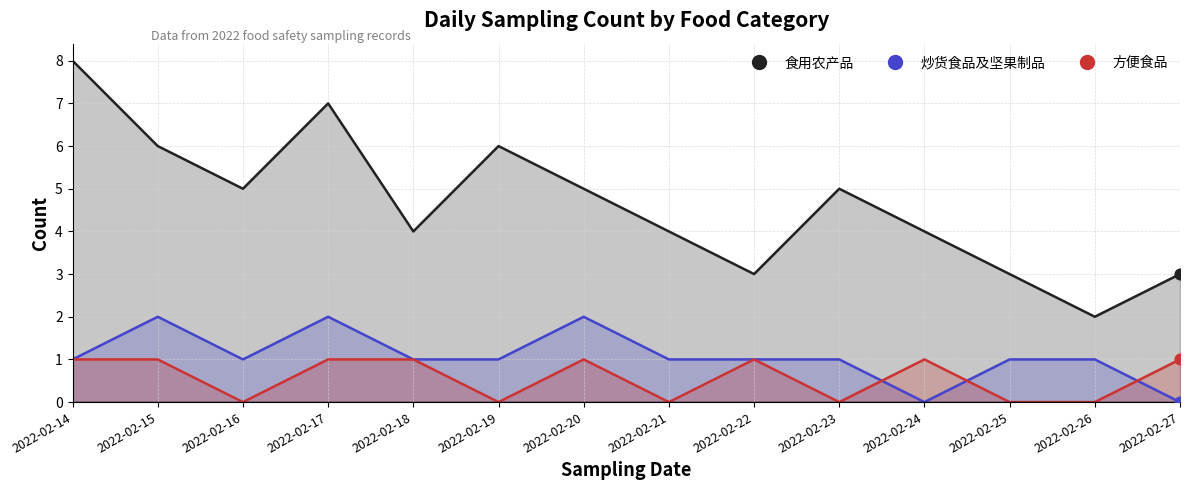

At which category is the sum across all series the highest?

2022-02-14